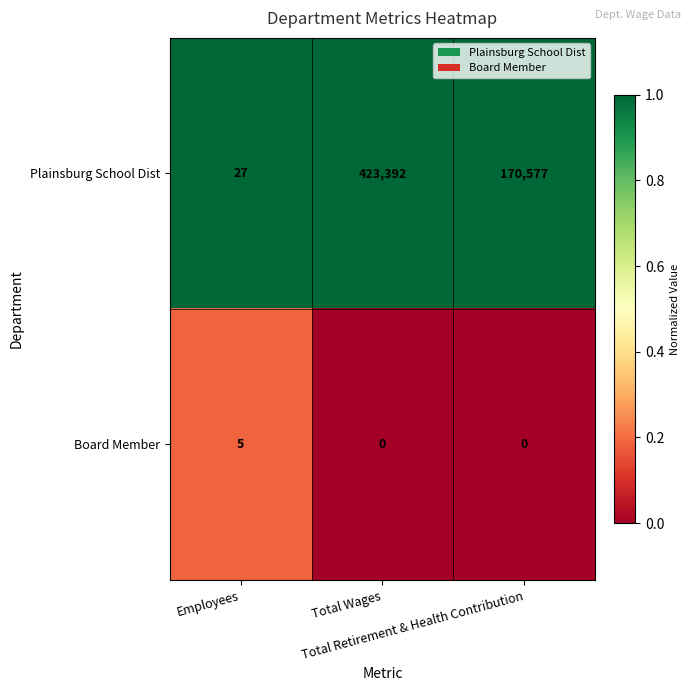

Rank the series by their maximum value, from lowest to highest.

Board Member, Plainsburg School Dist